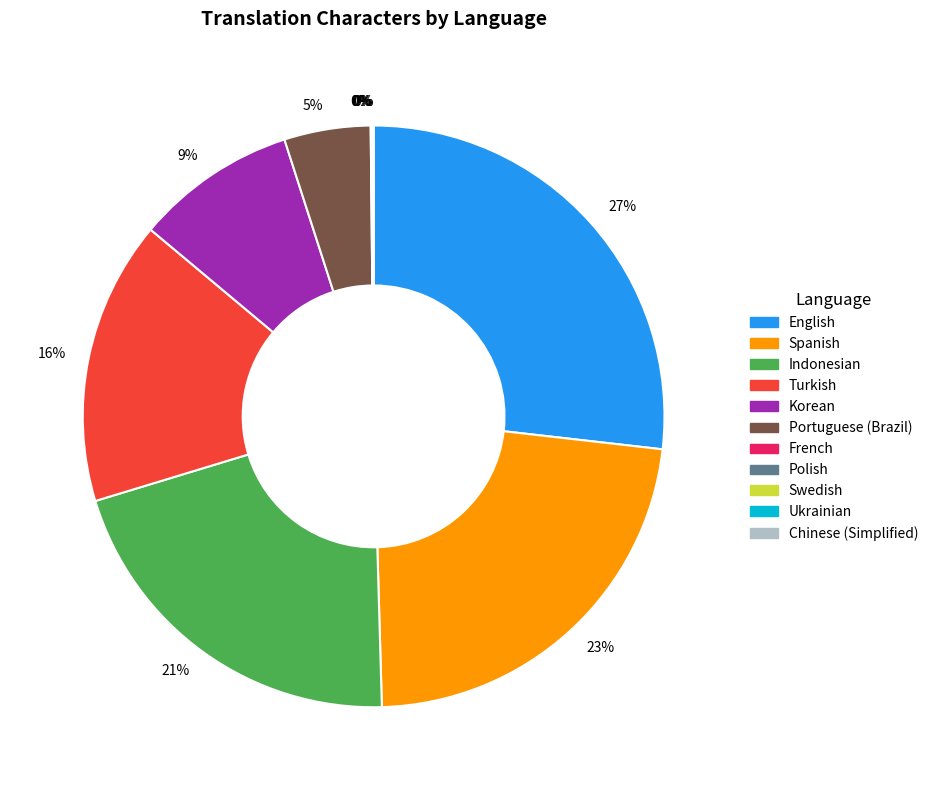

Is there any slice that represents more than half of the pie?

No